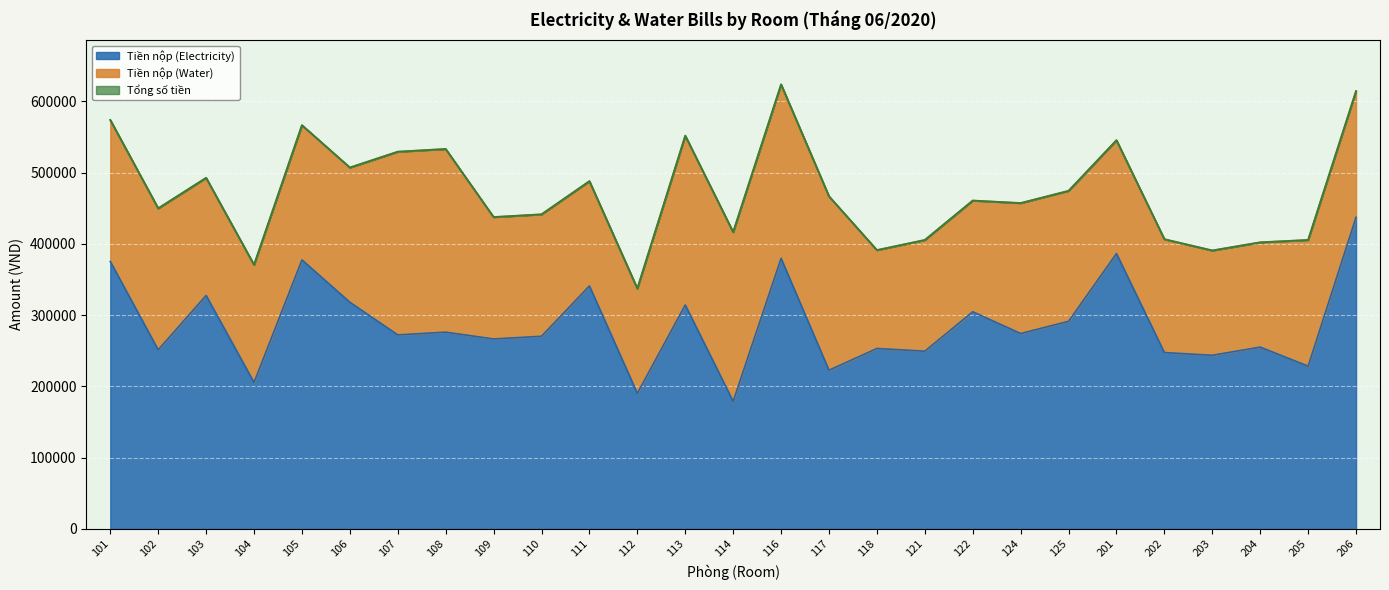

What is the minimum value for Tổng số tiền?

337300